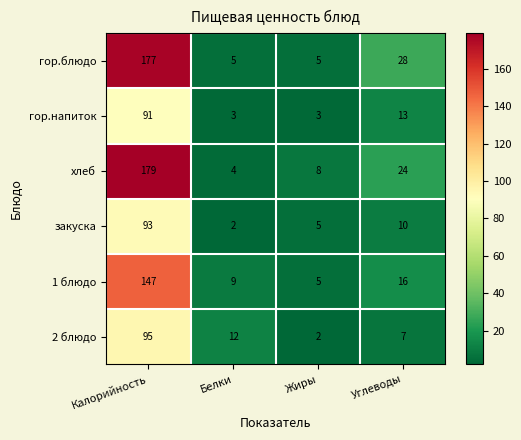

Count the number of categories in the chart.

4